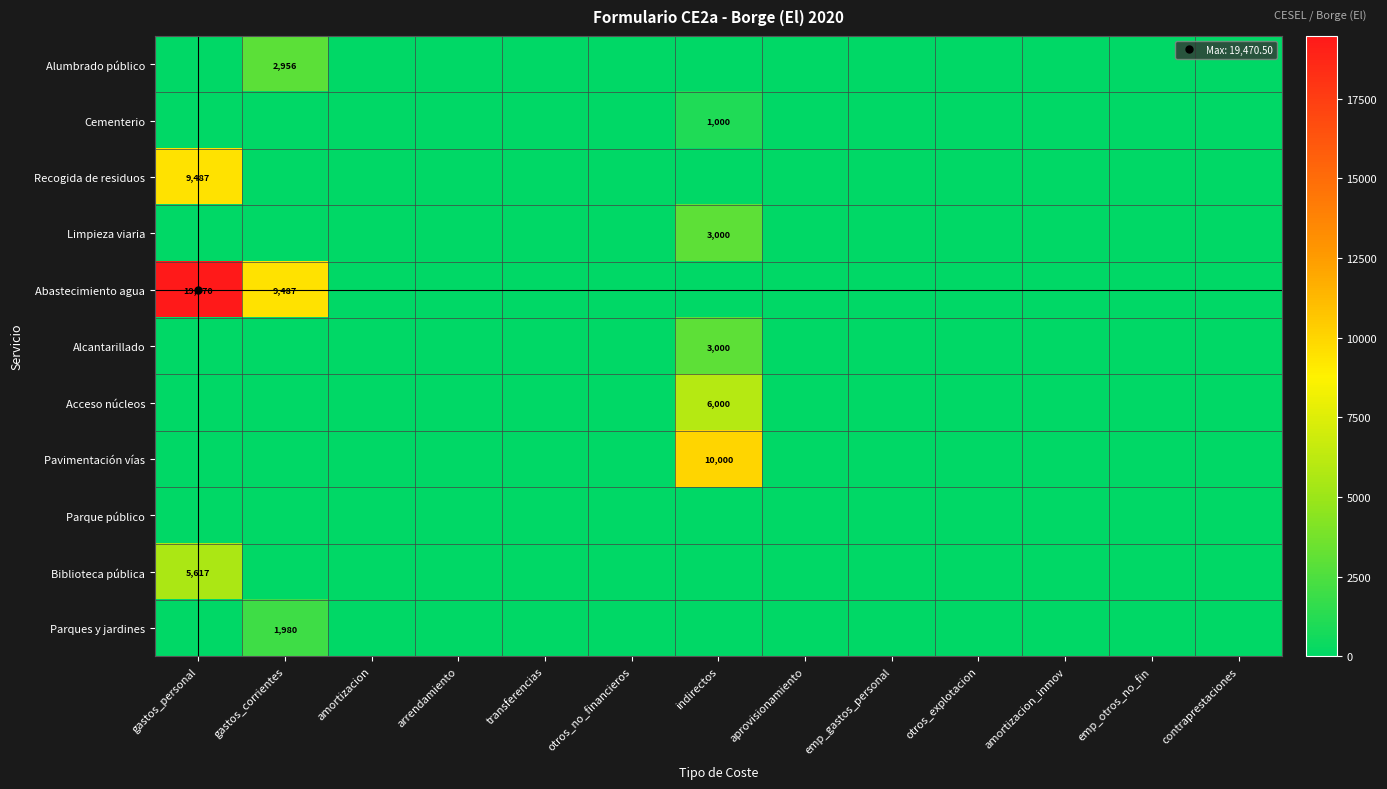

At which label does Alcantarillado reach its minimum?

gastos_personal